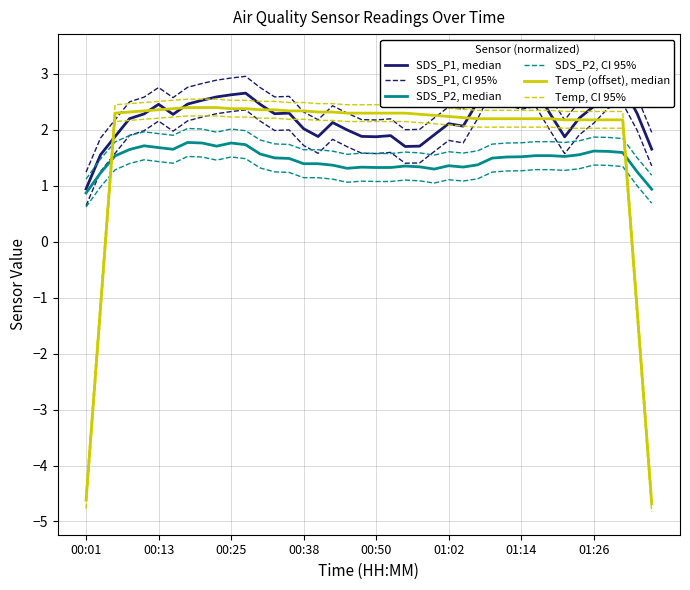

Is the value of Temp, CI 95% at 00:38 greater than the value of Temp (offset), median at 22?

Yes